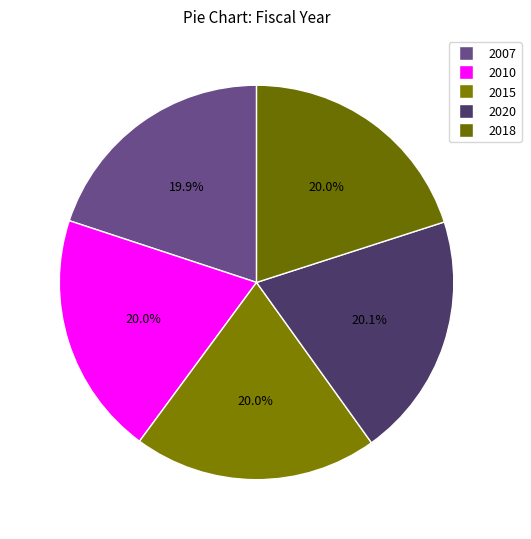

How many slices are in this pie chart?

5